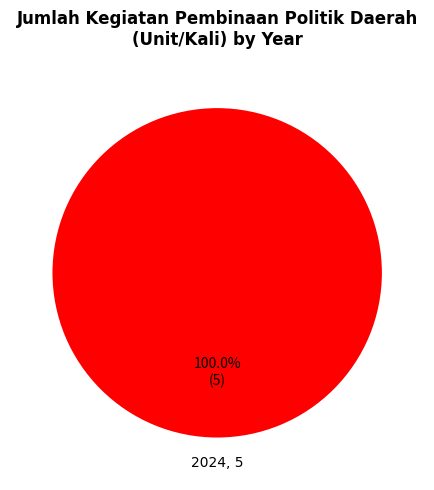

Is there a majority slice in this chart?

Yes